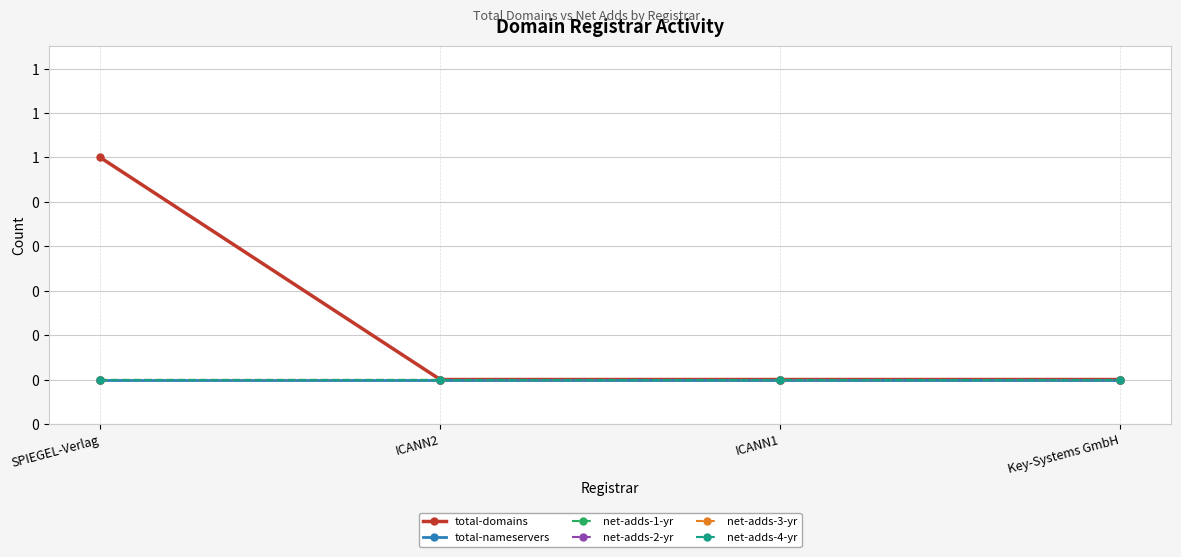

The net-adds-3-yr series shows 0 at ICANN1. True or false?

True